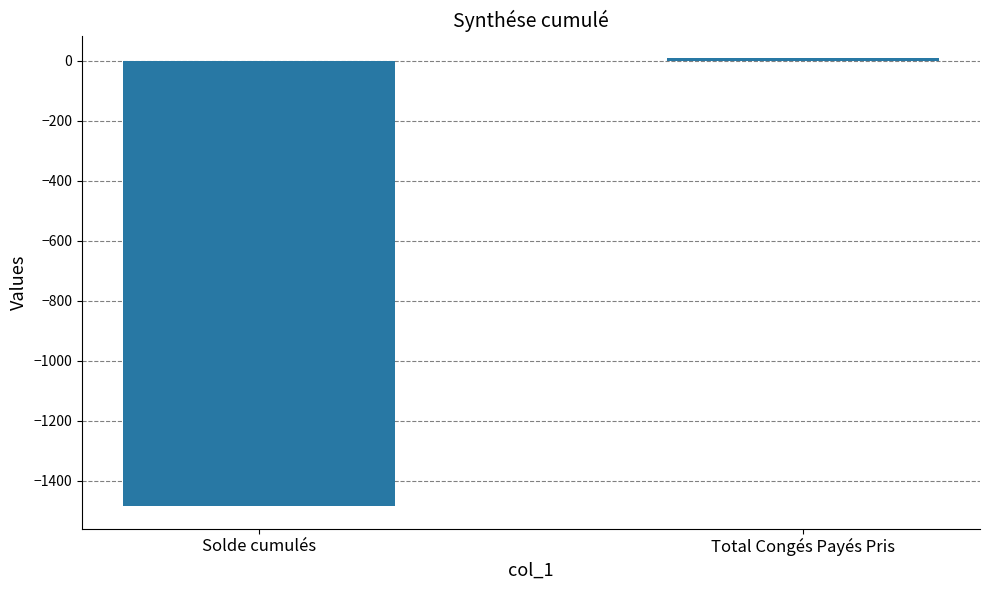

What is the label of the 2nd bar from the right?

Solde cumulés